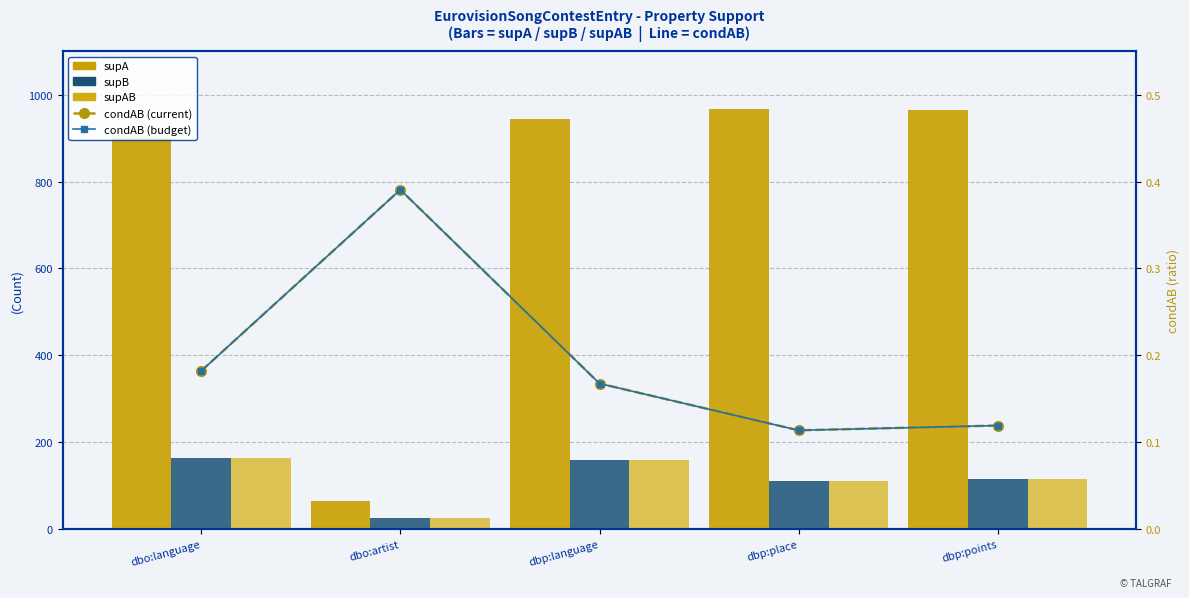

What position from the right is dbp:points?

1